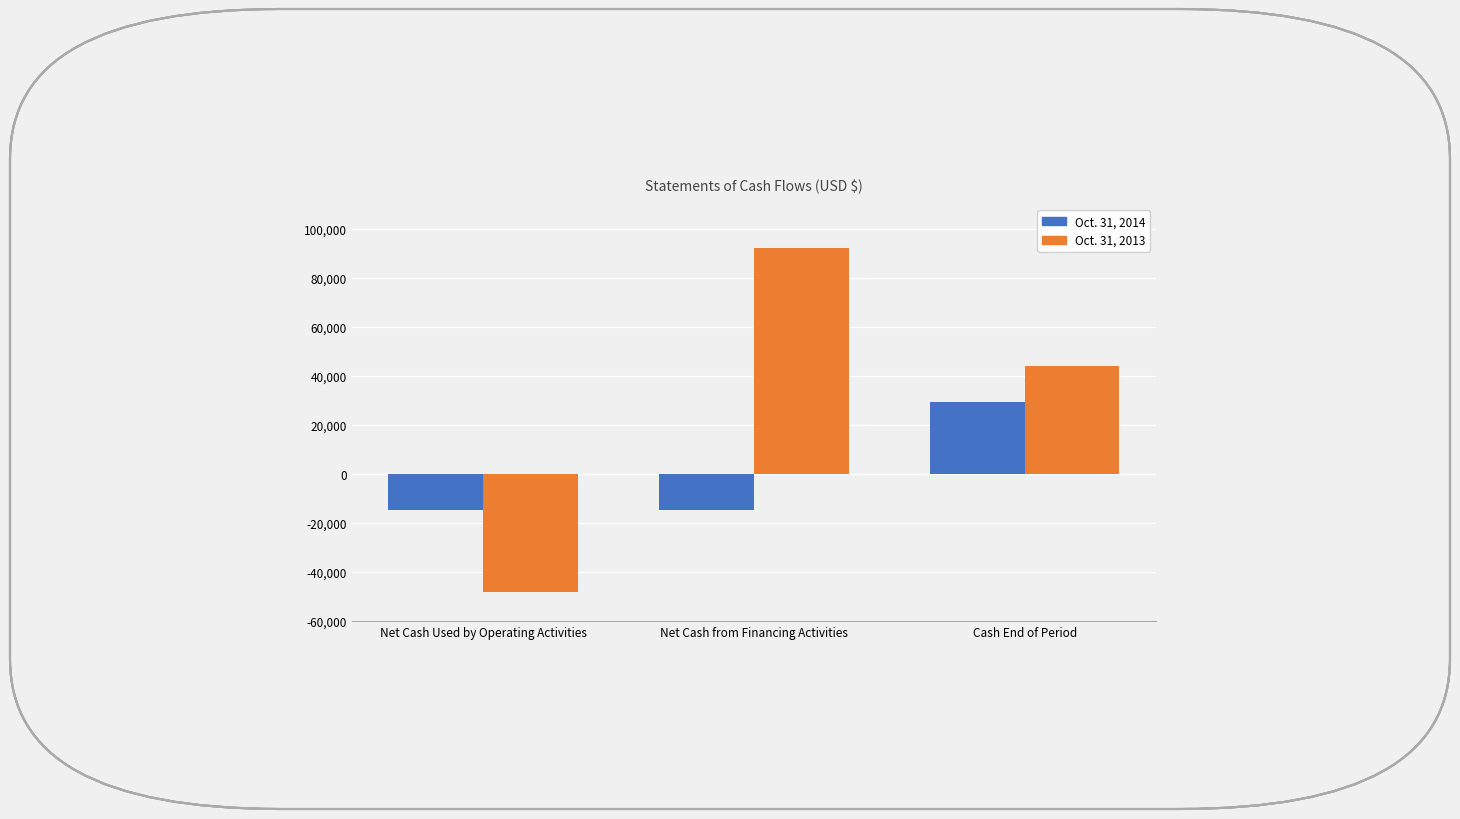

What is the value of the Oct. 31, 2013 bar at the 3rd from the left?

44088